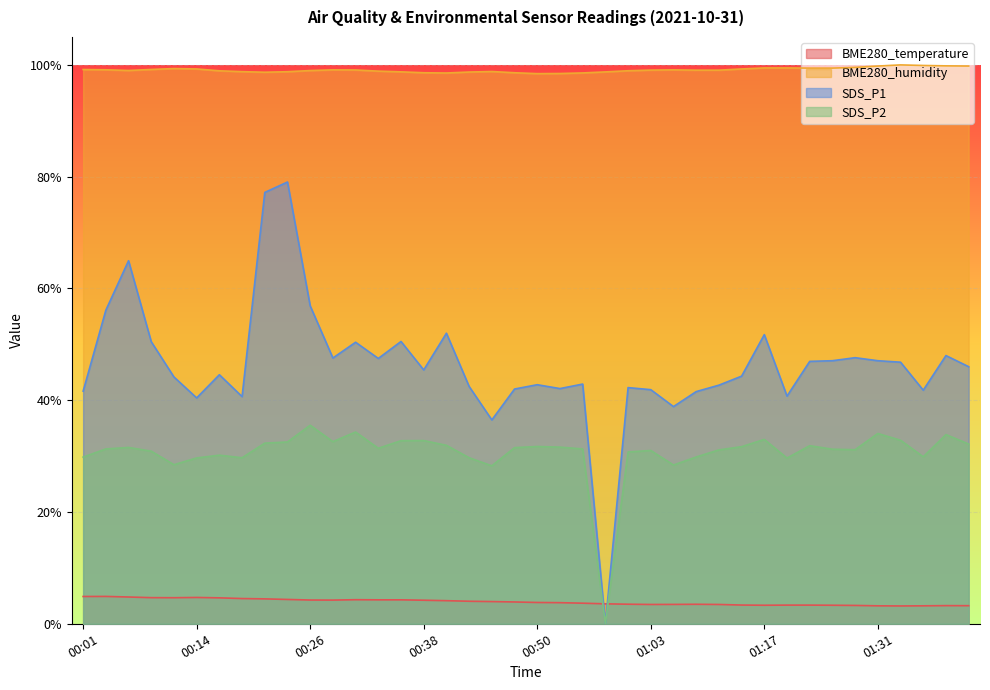

Read the SDS_P2 value at 00:23.

32.5